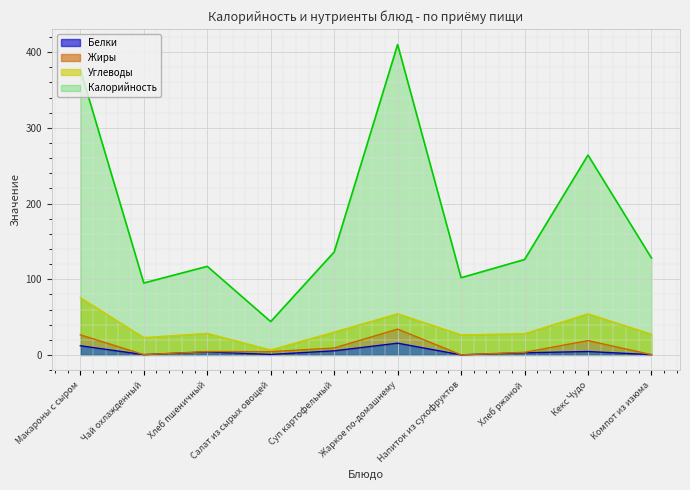

True or false: Белки and Калорийность intersect in this chart.

False